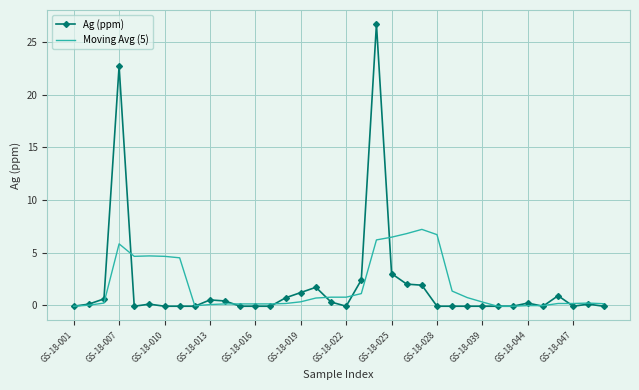

At how many categories does at least one series exceed 18?

2